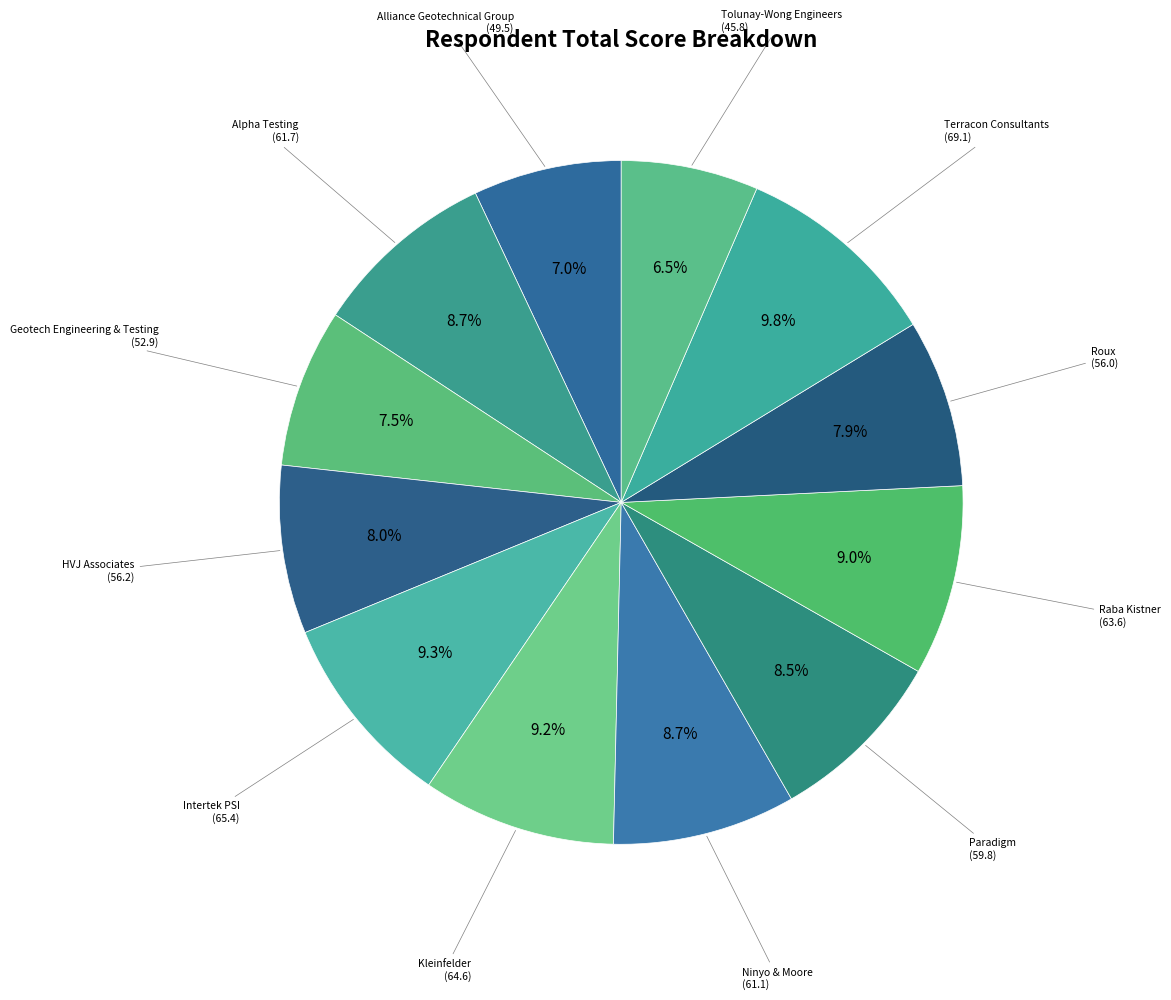

How many slices are in this pie chart?

12